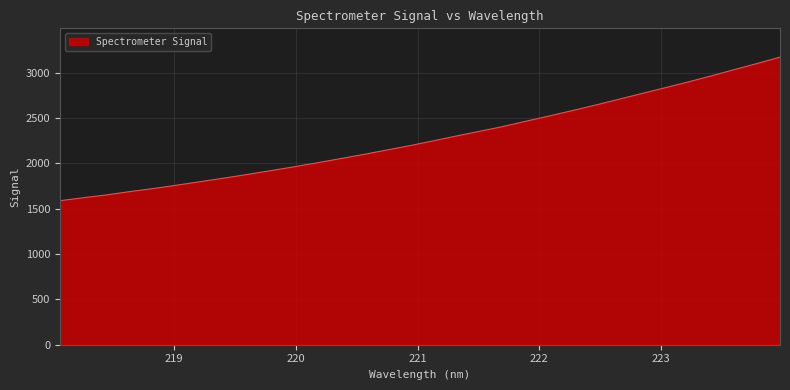

What is the minimum value shown in the chart?

1589.4